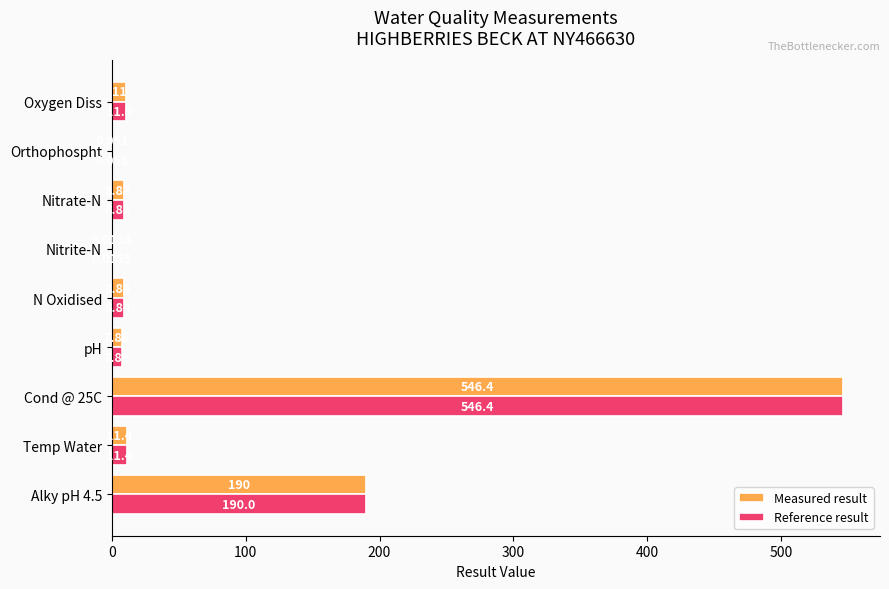

Is the value of Measured result at pH greater than the value of Reference result at Temp Water?

No